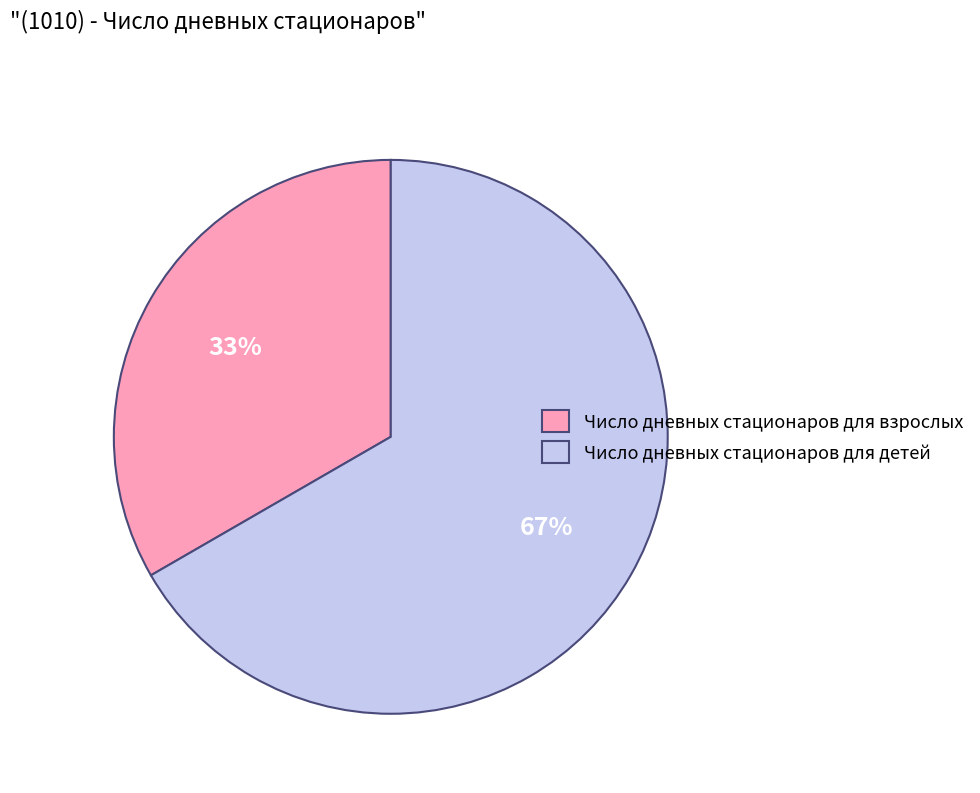

True or false: Число дневных стационаров для взрослых accounts for 33% of the total.

True